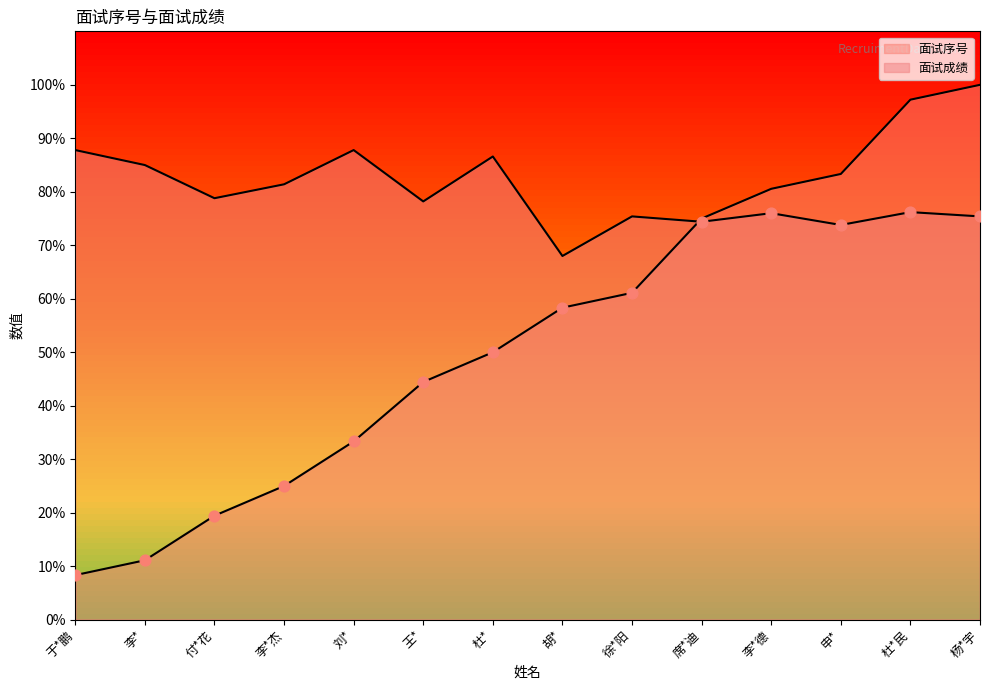

Which series has the largest total across all categories?

面试成绩